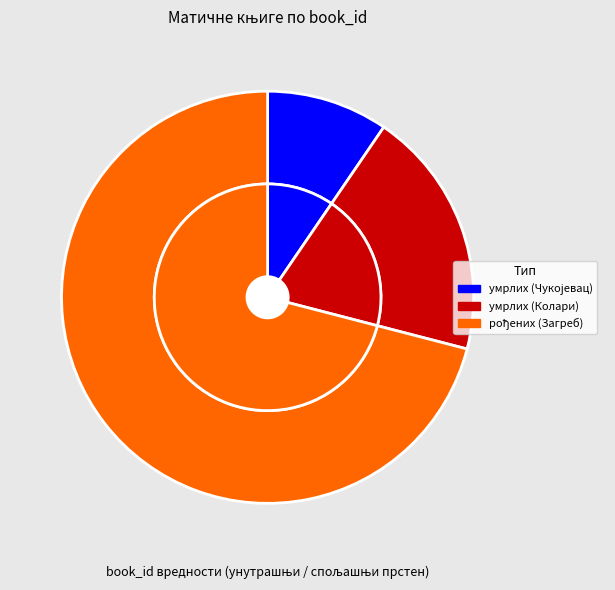

What is the total percentage of Матична књига умрлих (Колари) and Матична књига рођених (Загреб)?

90.5%